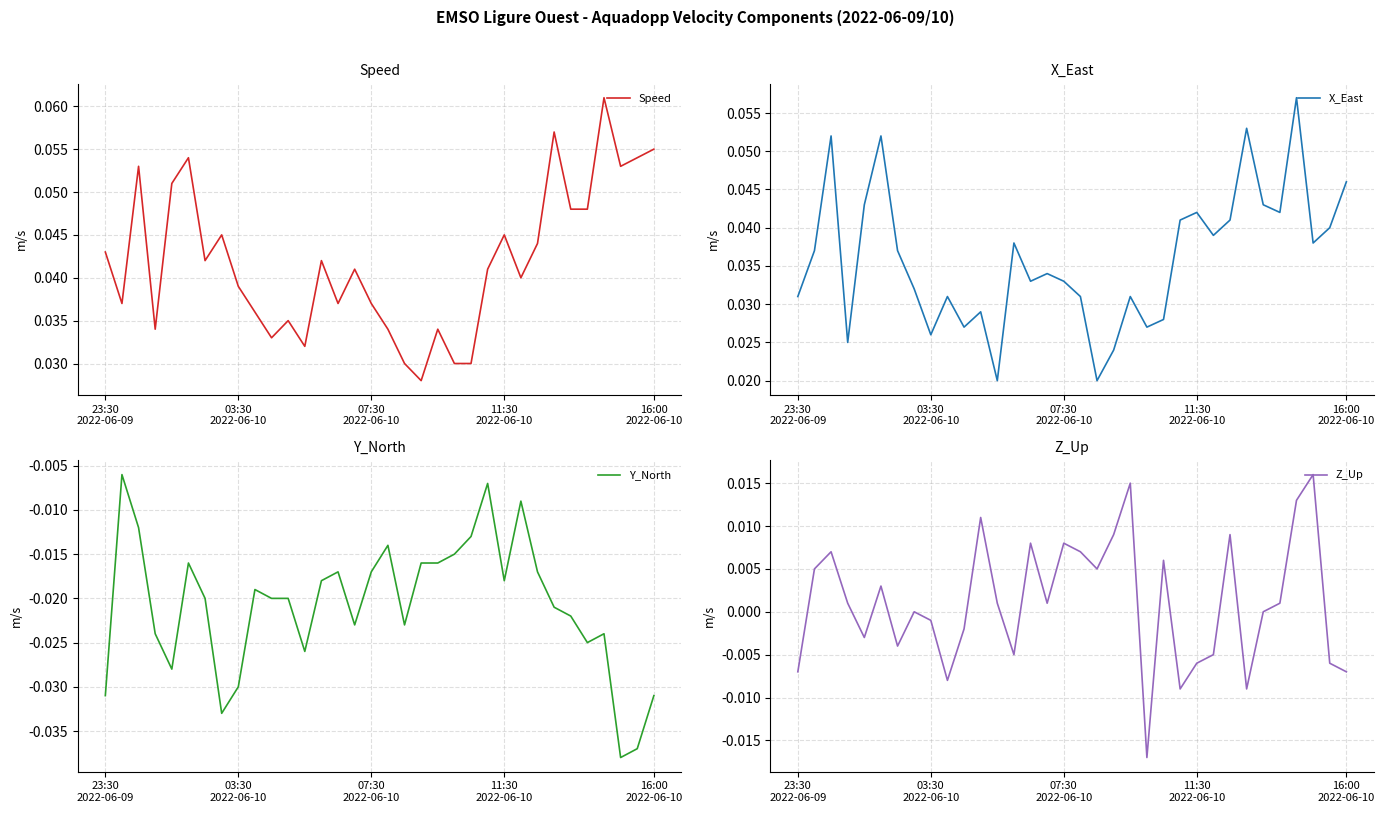

How many Speed values are between 0 and 1?

34